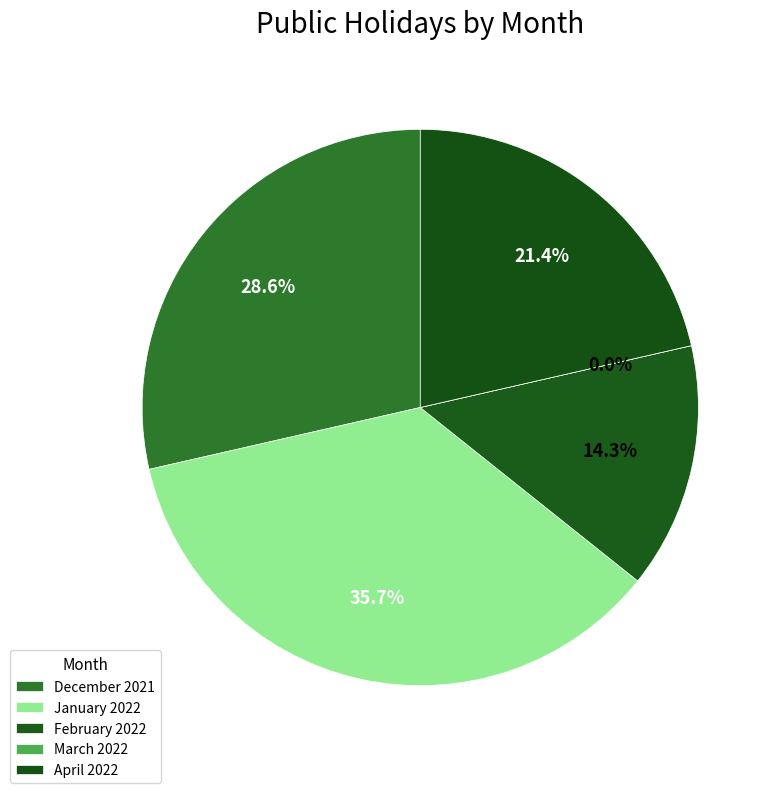

Rank the categories by value from lowest to highest.

March 2022, February 2022, April 2022, December 2021, January 2022